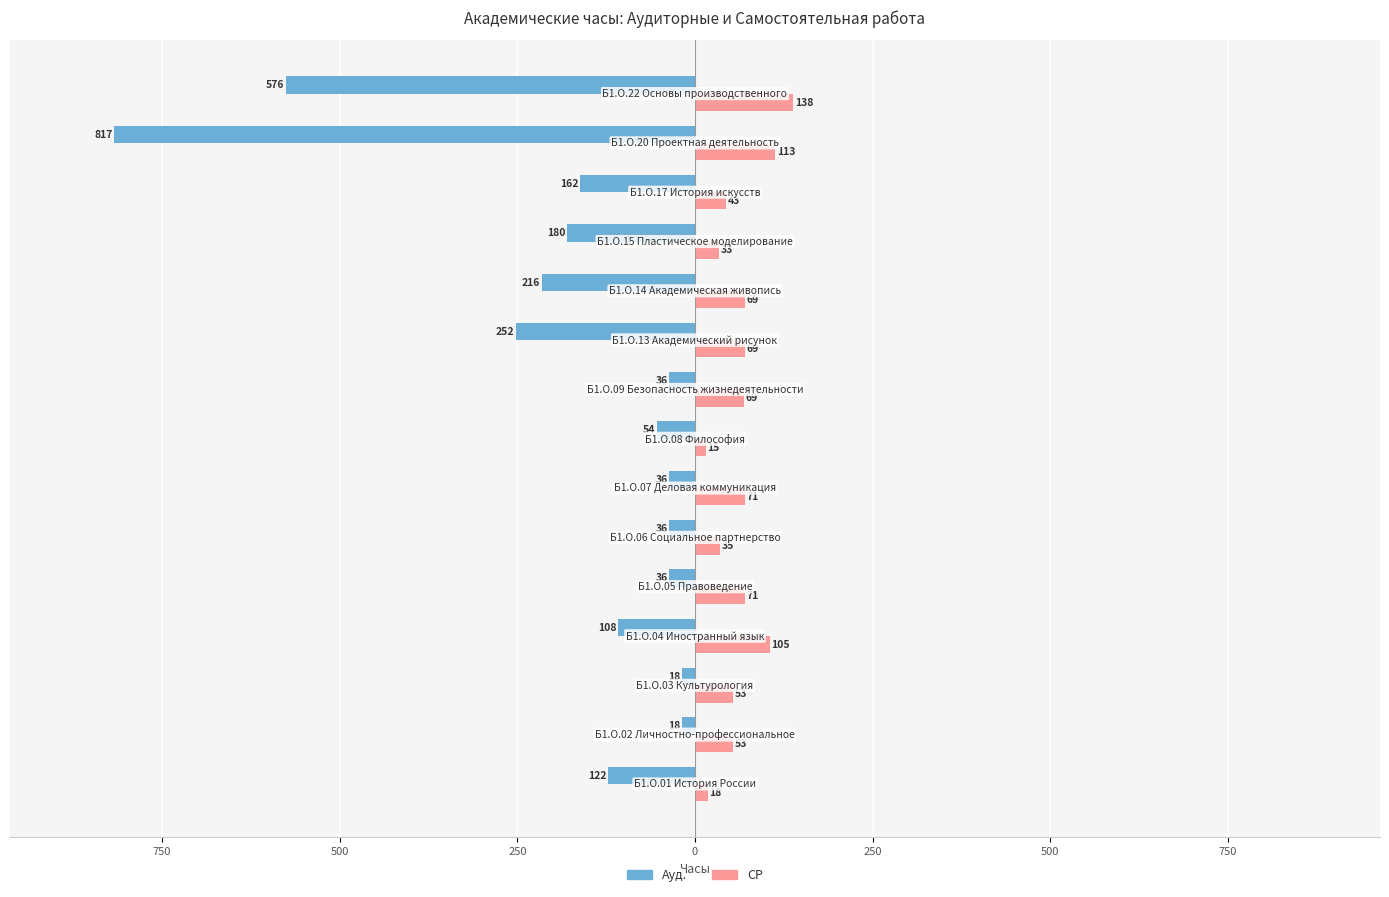

What are all the series names shown in the legend?

Ауд., СР